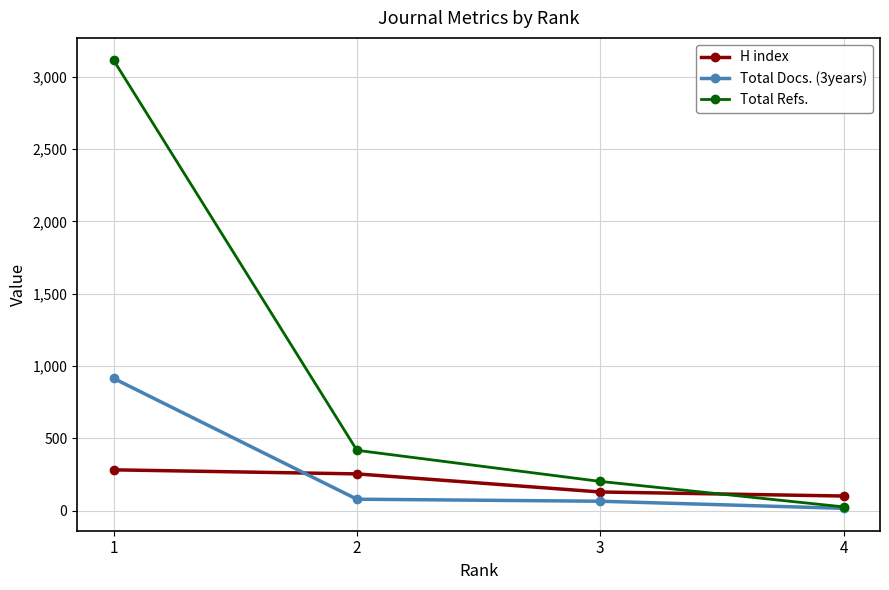

How many intersections are there between Total Refs. and H index?

1